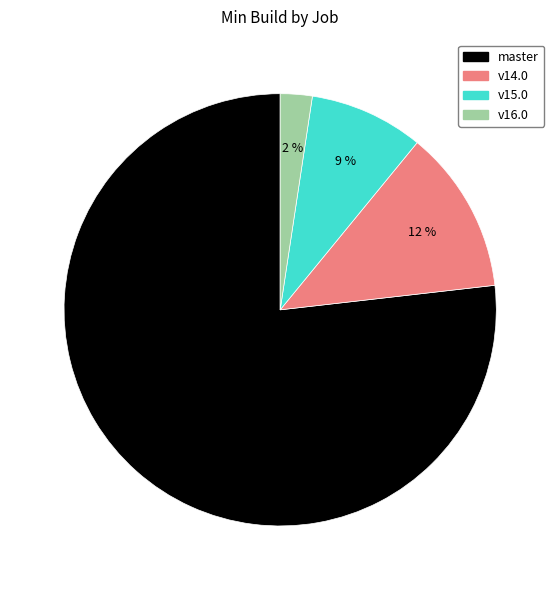

Do master and v15.0 together represent more than half of the pie?

Yes